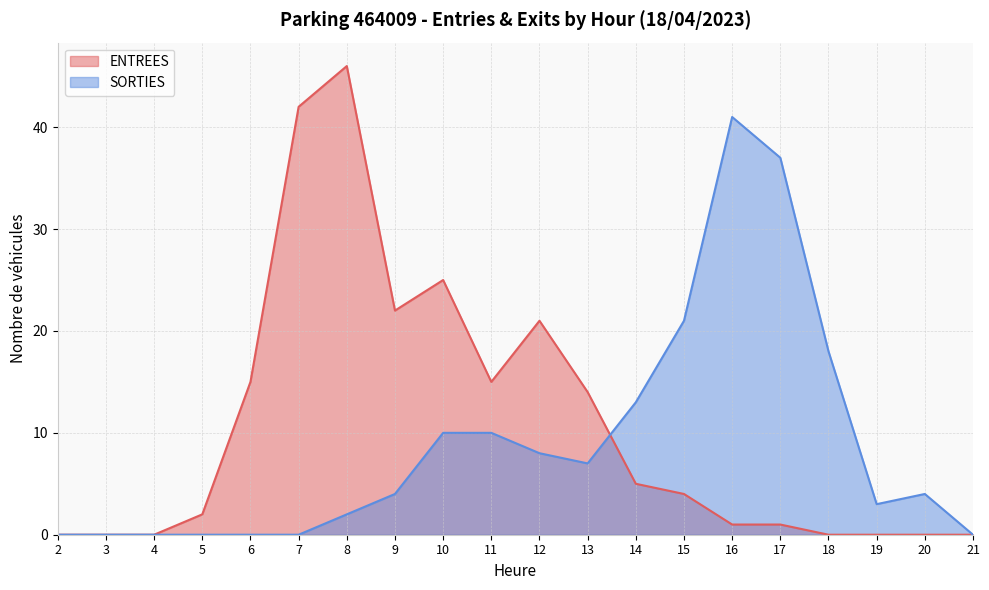

Where do ENTREES and SORTIES first cross each other?

13 and 14